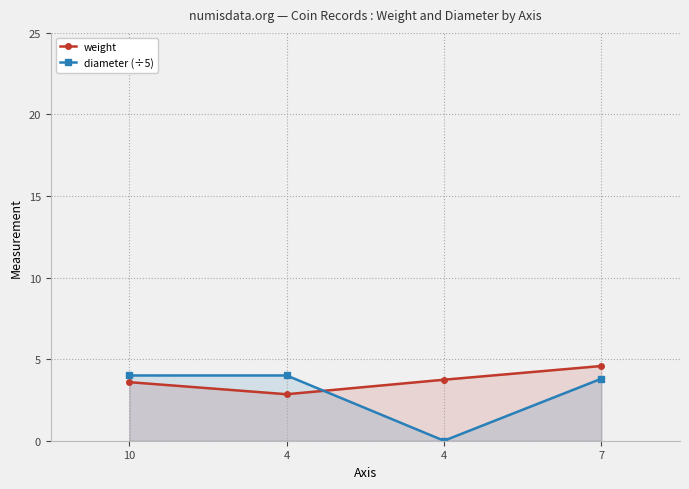

Reading left to right, transcribe all the data shown in this chart.

weight: 3.6	2.9	3.7	4.6
diameter (÷5): 4.0	4.0	0.0	3.8